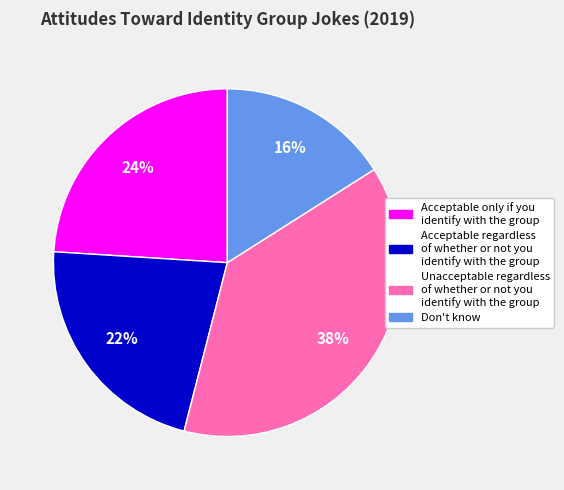

Rank the categories by value from lowest to highest.

Don't know, Acceptable regardless of whether or not you identify with the group, Acceptable only if you identify with the group, Unacceptable regardless of whether or not you identify with the group